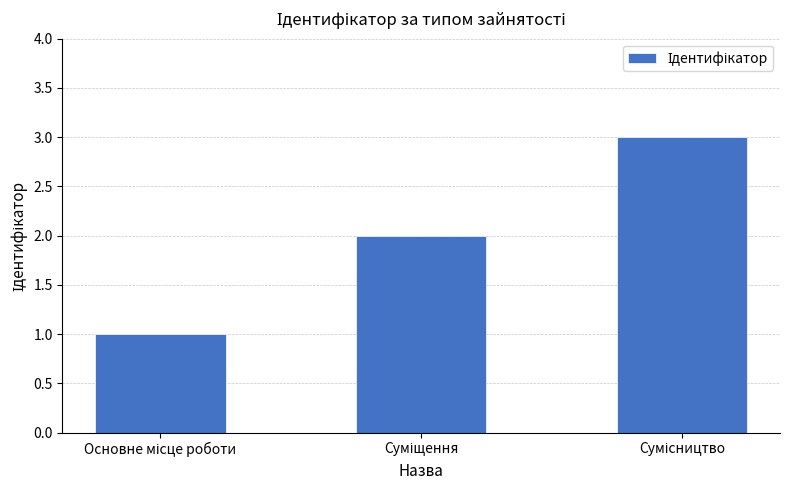

How many distinct data groups are displayed?

1